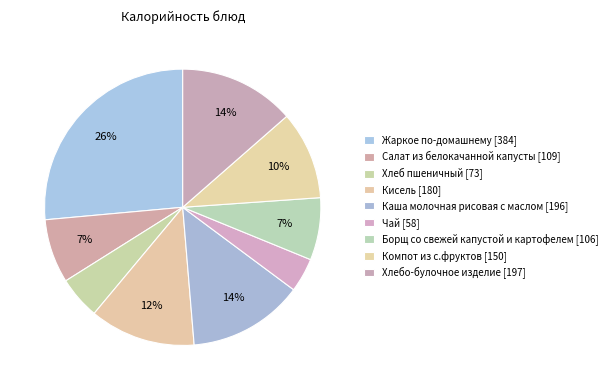

True or false: Каша молочная рисовая с маслом accounts for 14% of the total.

True